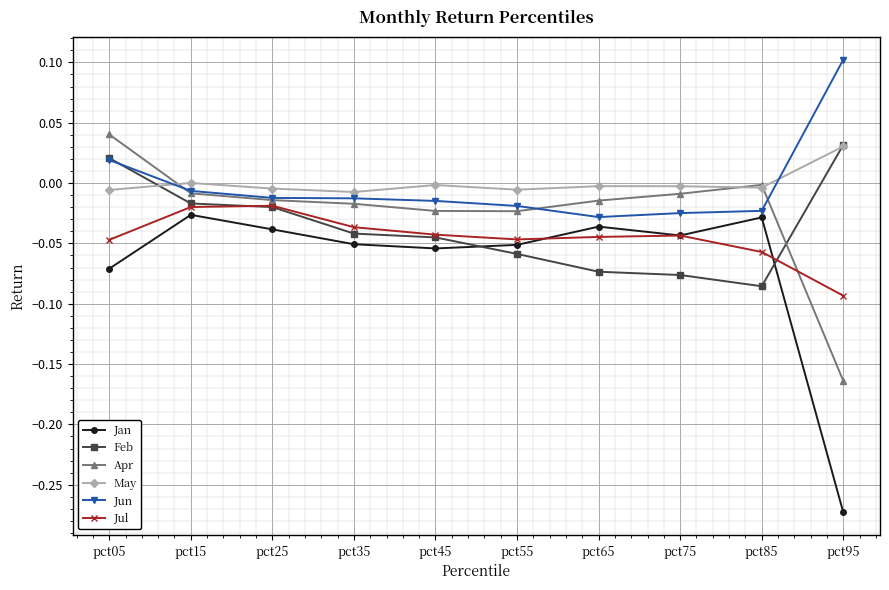

What is the difference between the highest and lowest values at pct85?

0.1